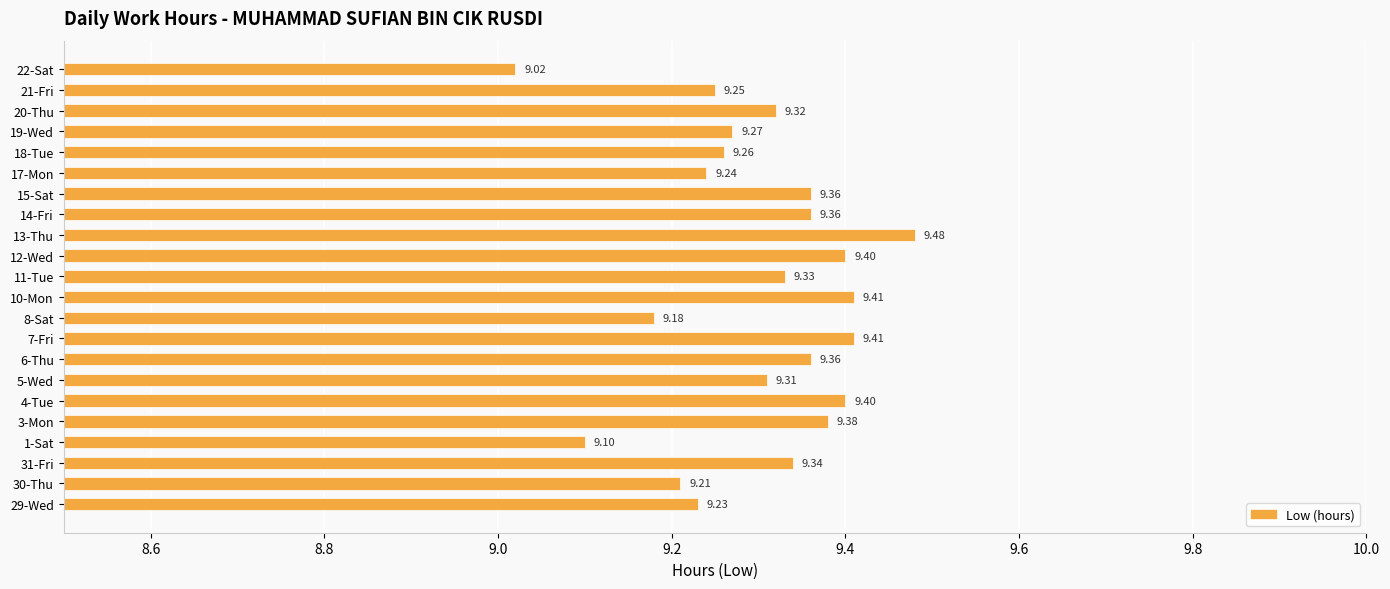

What is the difference between the maximum and second lowest values?

0.4